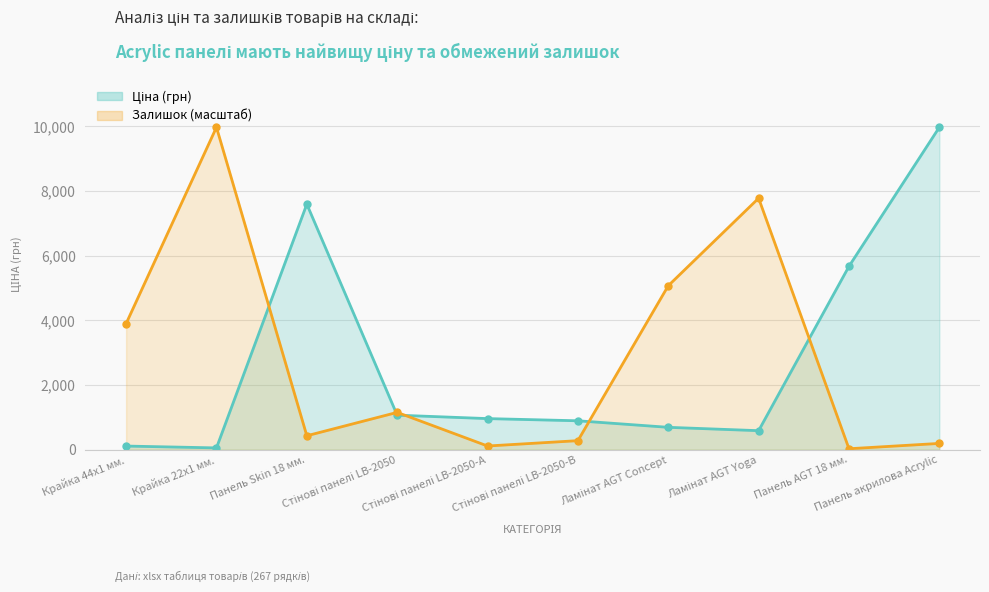

Reading left to right, list all the values displayed in this chart.

Ціна: Крайка 44x1 мм.=114.1	Крайка 22x1 мм.=57.0	Панель Skin 18 мм.=7596.5	Стінові панелі LB-2050=1069.8	Стінові панелі LB-2050-А=963.5	Стінові панелі LB-2050-В=895.9	Ламінат AGT Concept=693.7	Ламінат AGT Yoga=589.9	Панель AGT 18 мм.=5673.8	Панель акрилова Acrylic=9975.0
Залишок: Крайка 44x1 мм.=3901.9	Крайка 22x1 мм.=9975.0	Панель Skin 18 мм.=432.7	Стінові панелі LB-2050=1155.9	Стінові панелі LB-2050-А=115.9	Стінові панелі LB-2050-В=281.2	Ламінат AGT Concept=5073.7	Ламінат AGT Yoga=7780.6	Панель AGT 18 мм.=30.9	Панель акрилова Acrylic=195.8